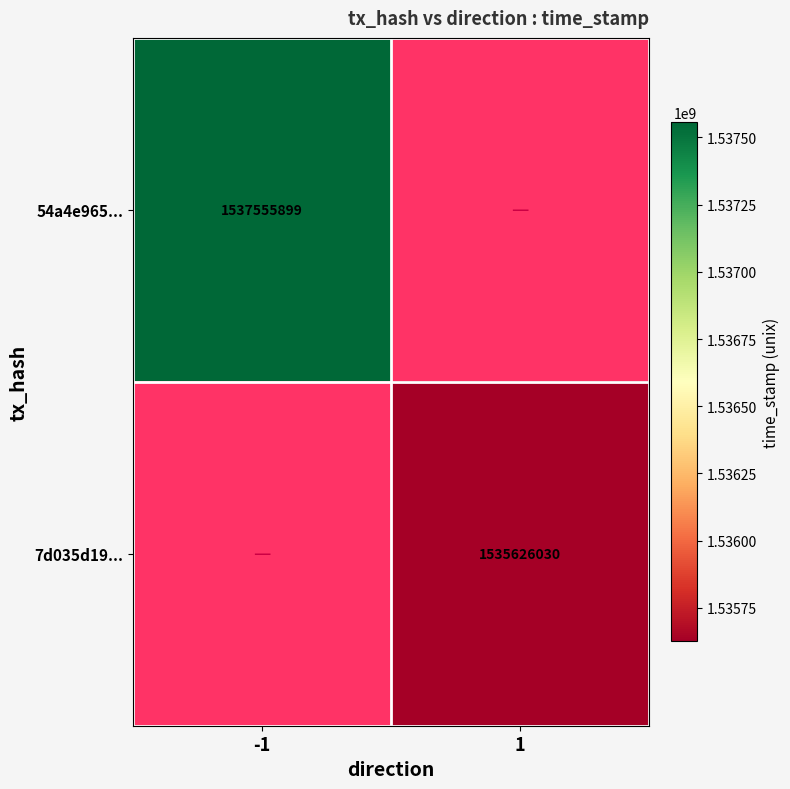

Is the value of 7d035d19... at 1 greater than the value of 54a4e965... at -1?

No